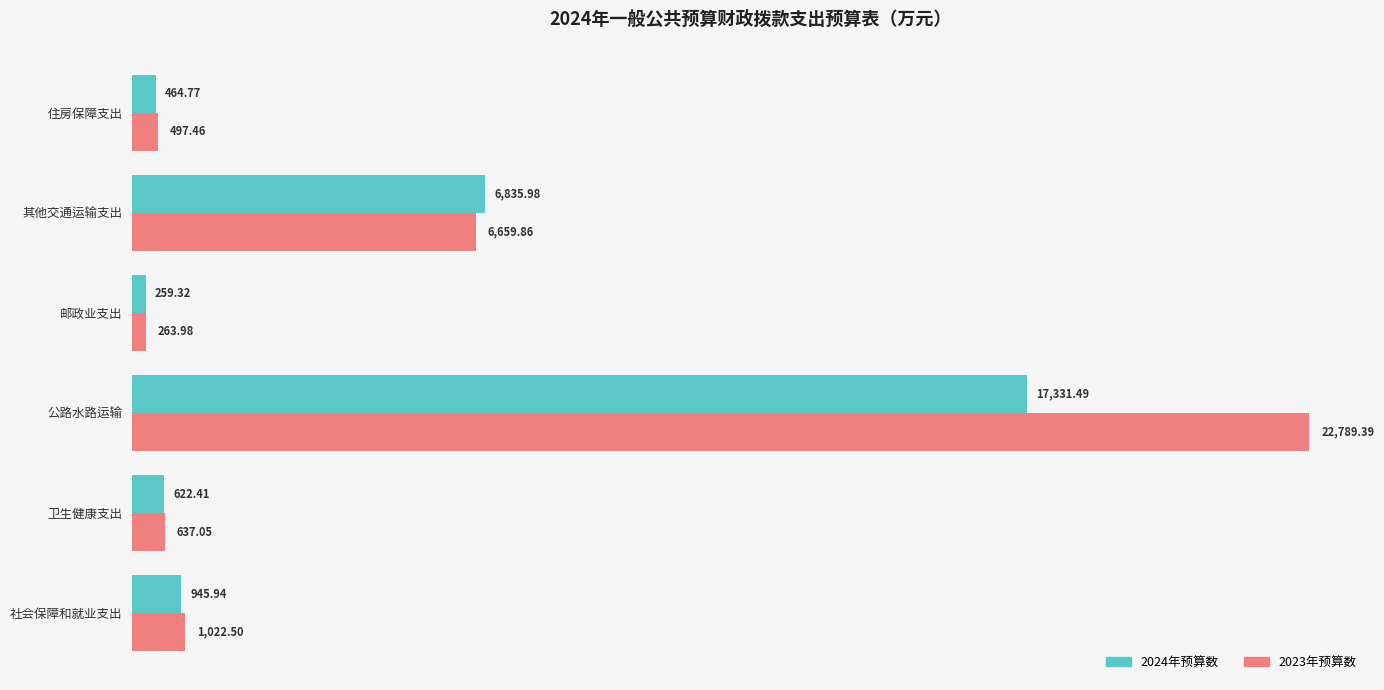

Where is 2023年预算数 nearest to the value 11526?

其他交通运输支出